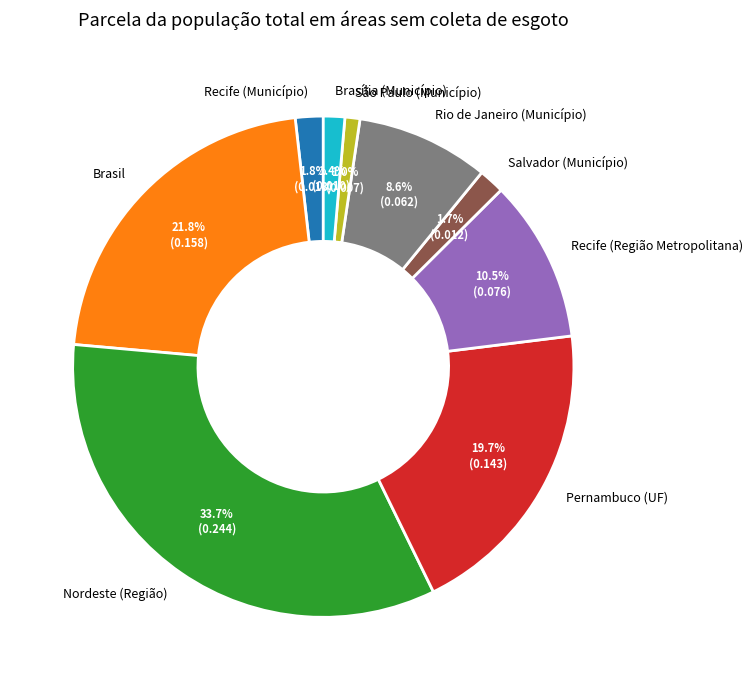

Which has a higher value, Pernambuco (UF) or São Paulo (Município)?

Pernambuco (UF)